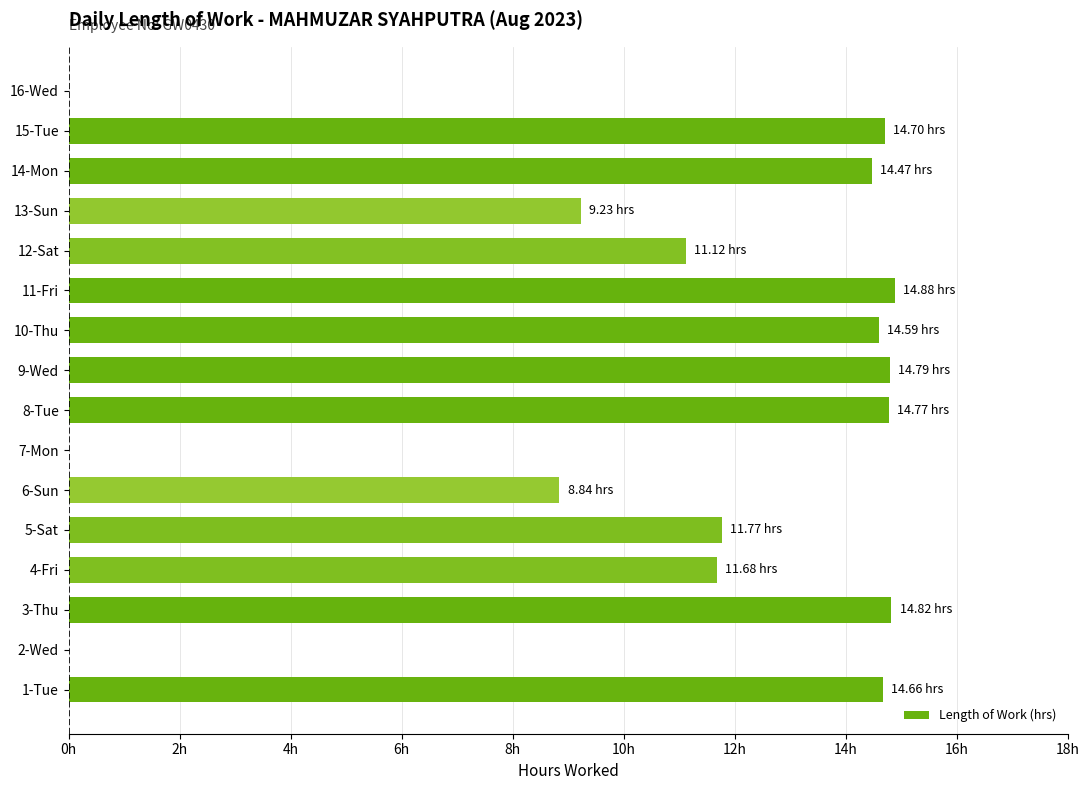

How many values are above zero?

13